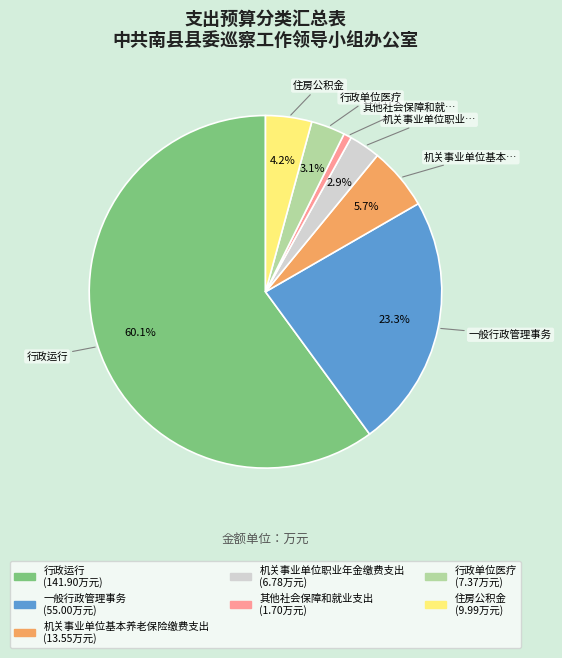

How many slices are in this pie chart?

7